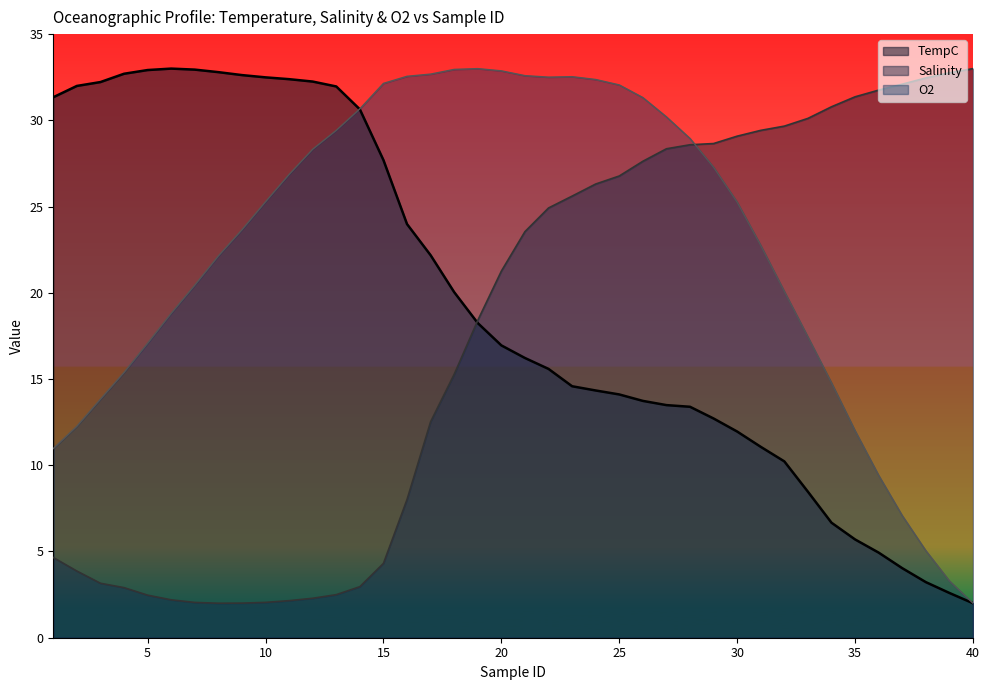

What is the difference between the highest and lowest values at 36?

26.8